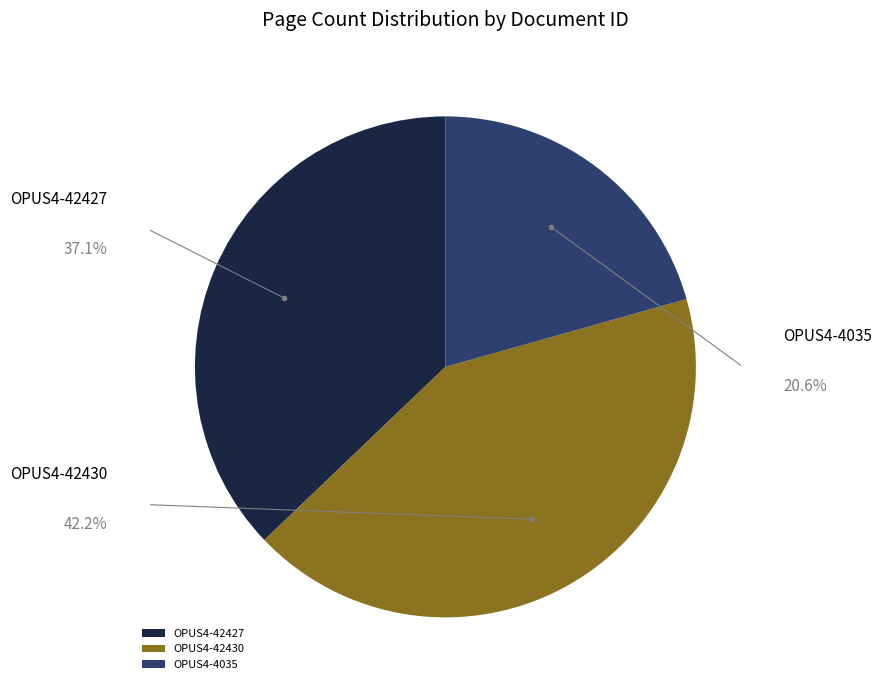

To the nearest percent, what percentage of the pie is OPUS4-42430?

42%